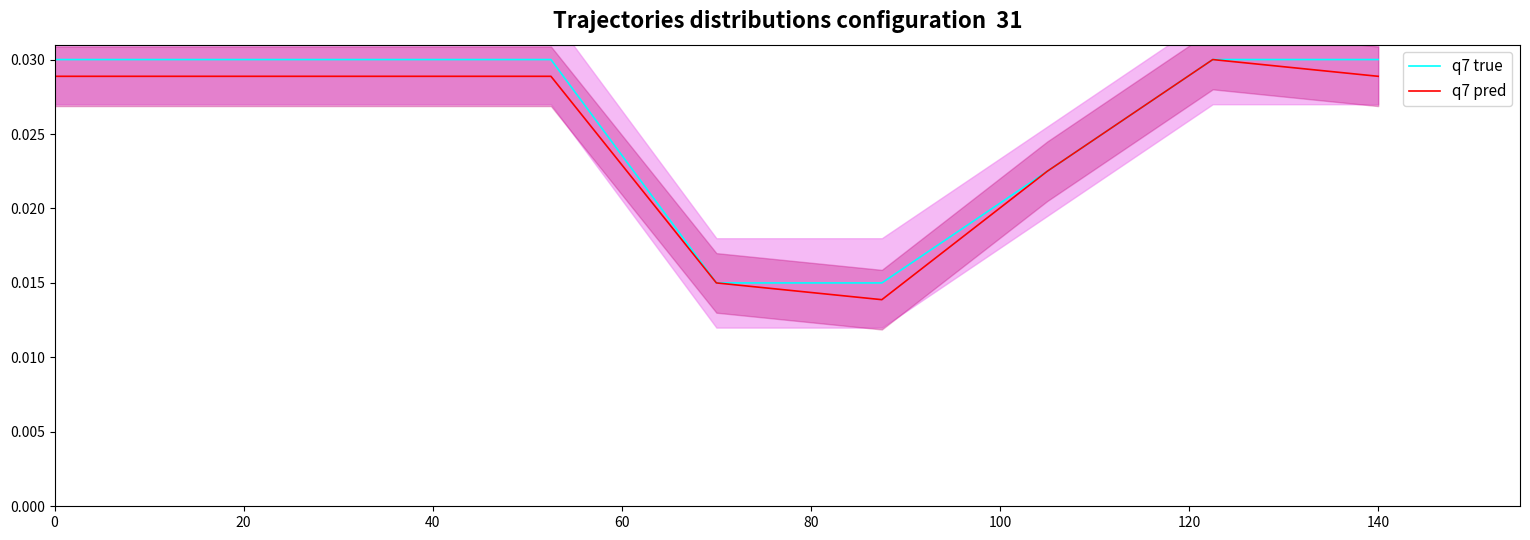

In q7 true, how many points are higher than both neighbors (excluding endpoints)?

2